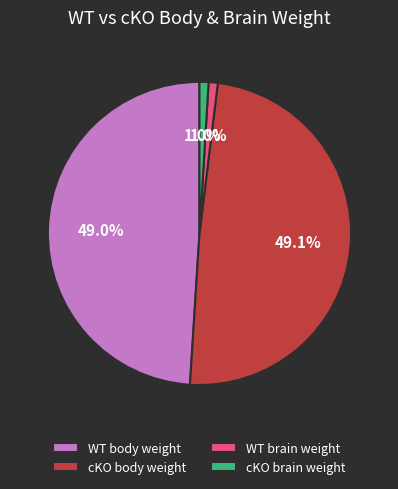

How many segments does this pie chart have?

4